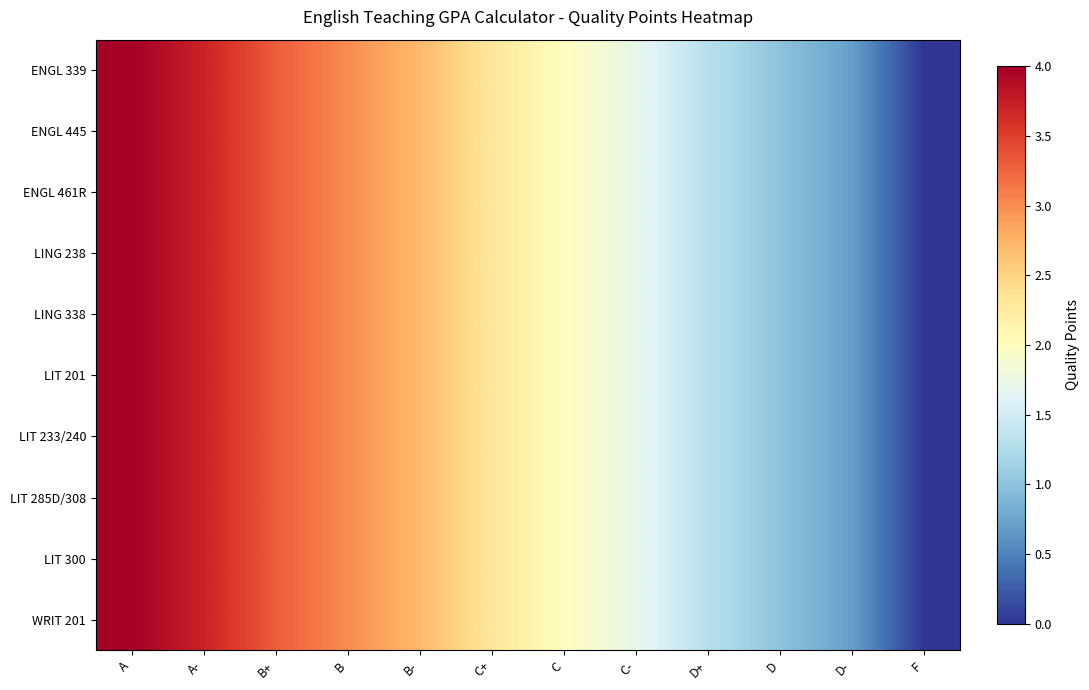

Reading left to right, transcribe all the data shown in this chart.

ENGL 339: A=4.0	A-=3.7	B+=3.3	B=3.0	B-=2.7	C+=2.3	C=2.0	C-=1.7	D+=1.3	D=1.0	D-=0.7	F=0.0
ENGL 445: A=4.0	A-=3.7	B+=3.3	B=3.0	B-=2.7	C+=2.3	C=2.0	C-=1.7	D+=1.3	D=1.0	D-=0.7	F=0.0
ENGL 461R: A=4.0	A-=3.7	B+=3.3	B=3.0	B-=2.7	C+=2.3	C=2.0	C-=1.7	D+=1.3	D=1.0	D-=0.7	F=0.0
LING 238: A=4.0	A-=3.7	B+=3.3	B=3.0	B-=2.7	C+=2.3	C=2.0	C-=1.7	D+=1.3	D=1.0	D-=0.7	F=0.0
LING 338: A=4.0	A-=3.7	B+=3.3	B=3.0	B-=2.7	C+=2.3	C=2.0	C-=1.7	D+=1.3	D=1.0	D-=0.7	F=0.0
LIT 201: A=4.0	A-=3.7	B+=3.3	B=3.0	B-=2.7	C+=2.3	C=2.0	C-=1.7	D+=1.3	D=1.0	D-=0.7	F=0.0
LIT 233/240: A=4.0	A-=3.7	B+=3.3	B=3.0	B-=2.7	C+=2.3	C=2.0	C-=1.7	D+=1.3	D=1.0	D-=0.7	F=0.0
LIT 285D/308: A=4.0	A-=3.7	B+=3.3	B=3.0	B-=2.7	C+=2.3	C=2.0	C-=1.7	D+=1.3	D=1.0	D-=0.7	F=0.0
LIT 300: A=4.0	A-=3.7	B+=3.3	B=3.0	B-=2.7	C+=2.3	C=2.0	C-=1.7	D+=1.3	D=1.0	D-=0.7	F=0.0
WRIT 201: A=4.0	A-=3.7	B+=3.3	B=3.0	B-=2.7	C+=2.3	C=2.0	C-=1.7	D+=1.3	D=1.0	D-=0.7	F=0.0